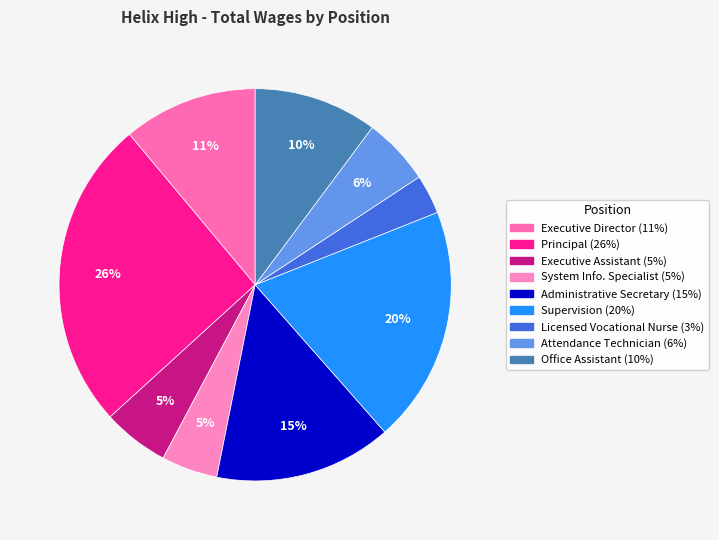

Is there any slice that represents more than half of the pie?

No